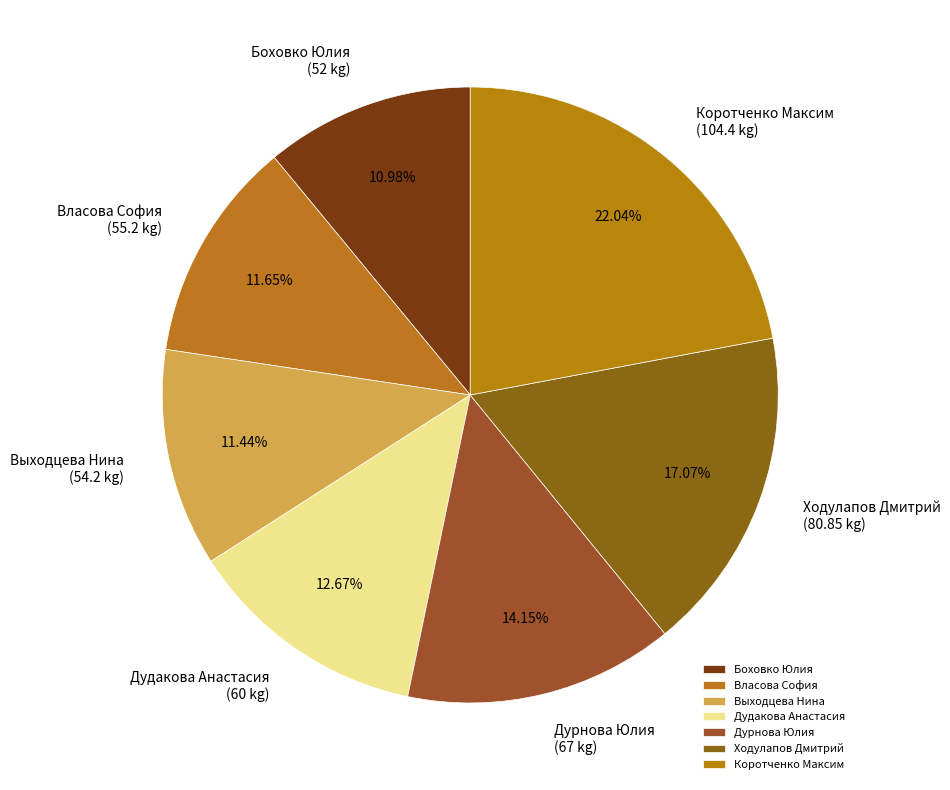

To the nearest percent, what portion does Ходулапов Дмитрий represent?

17%